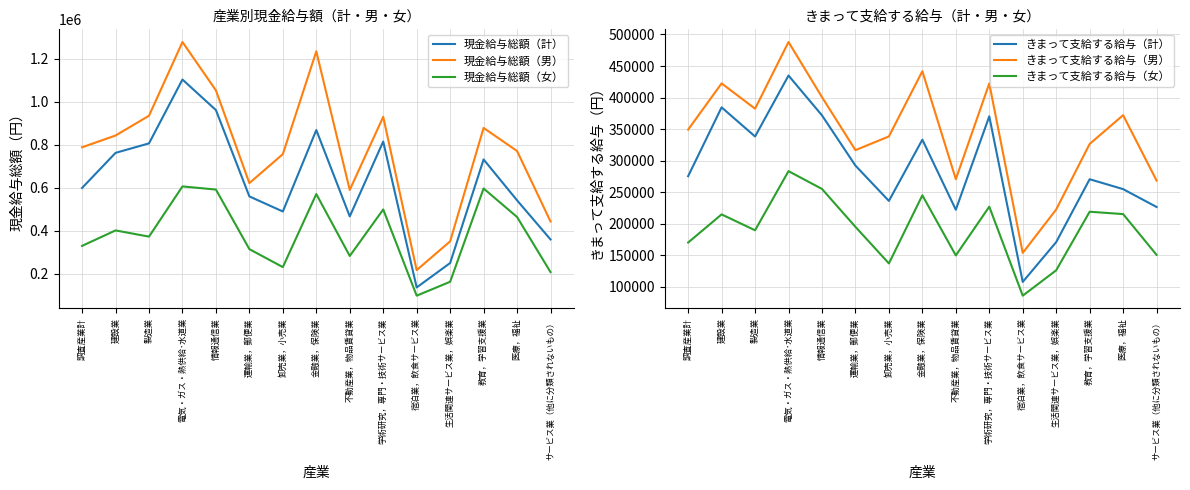

True or false: きまって支給する給与（計） and 現金給与総額（男） cross at least once.

False